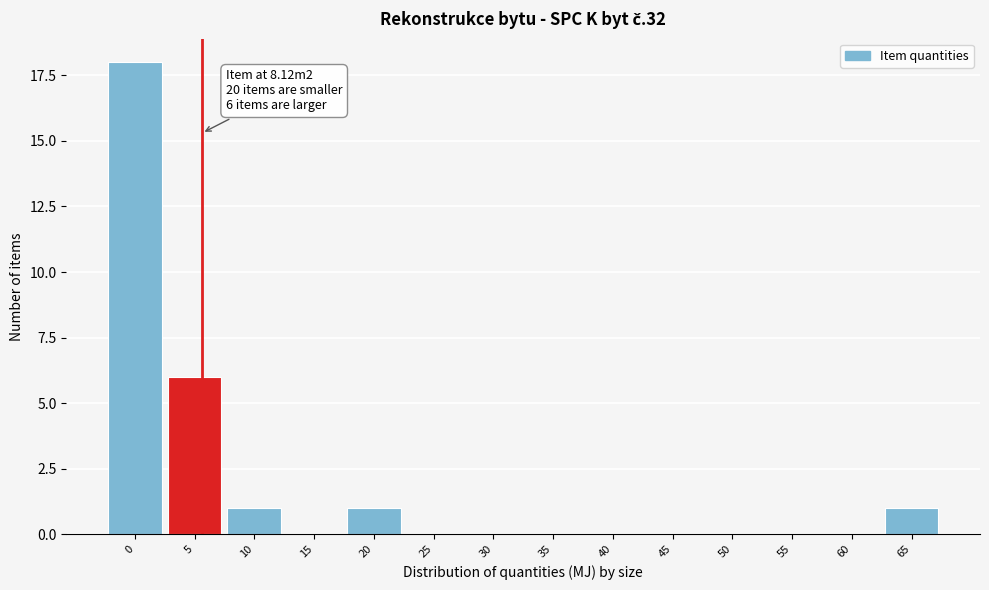

Reading left to right, transcribe all the data shown in this chart.

0=18	5=6	10=1	15=0	20=1	25=0	30=0	35=0	40=0	45=0	50=0	55=0	60=0	65=1